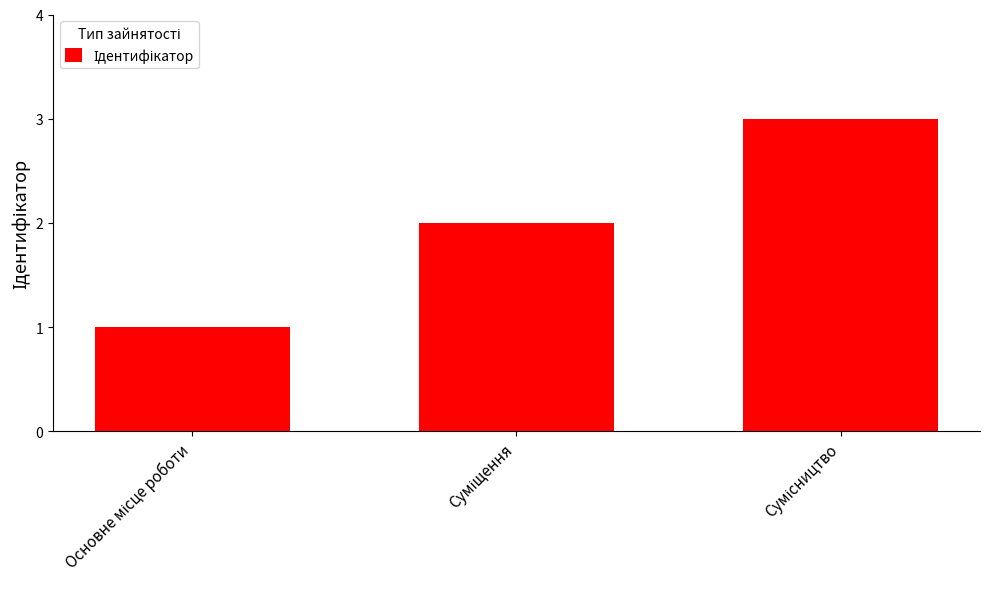

What is the value of the 2nd bar from the left?

2